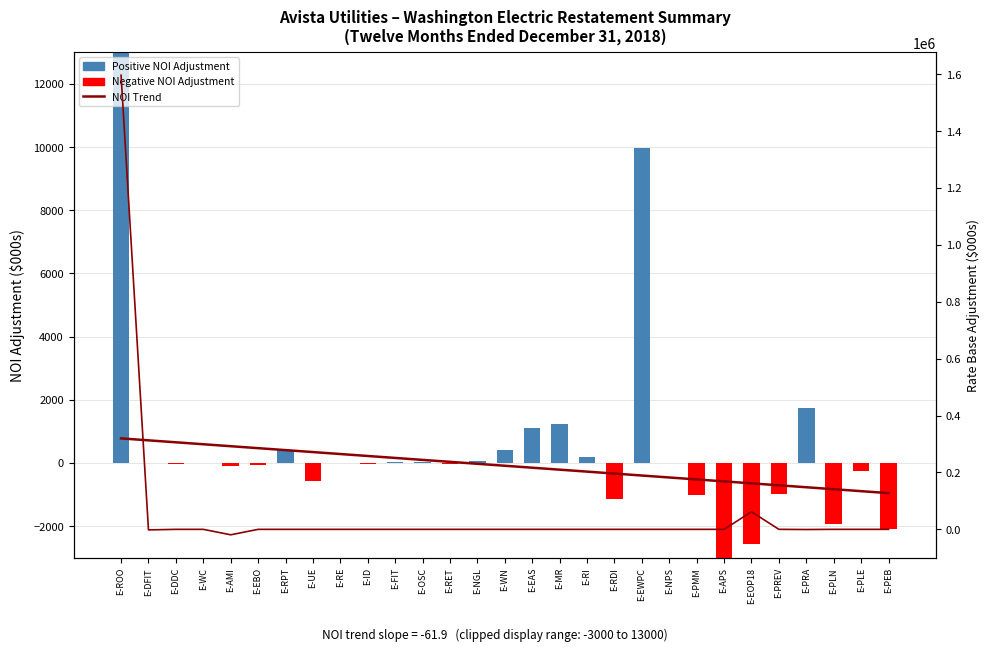

True or false: NOI Trend (slope=-61.9) has a value of 1080.0 at E-DDC.

False